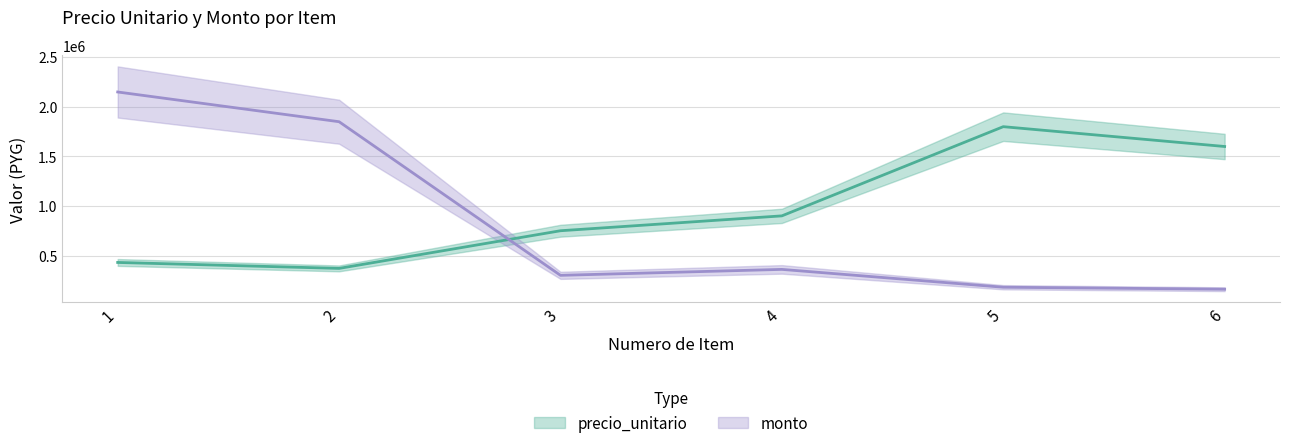

Reading right to left, list all the values displayed in this chart.

precio_unitario: 1600000	1800000	900000	750000	370000	430000
monto: 160000	180000	360000	300000	1850000	2150000